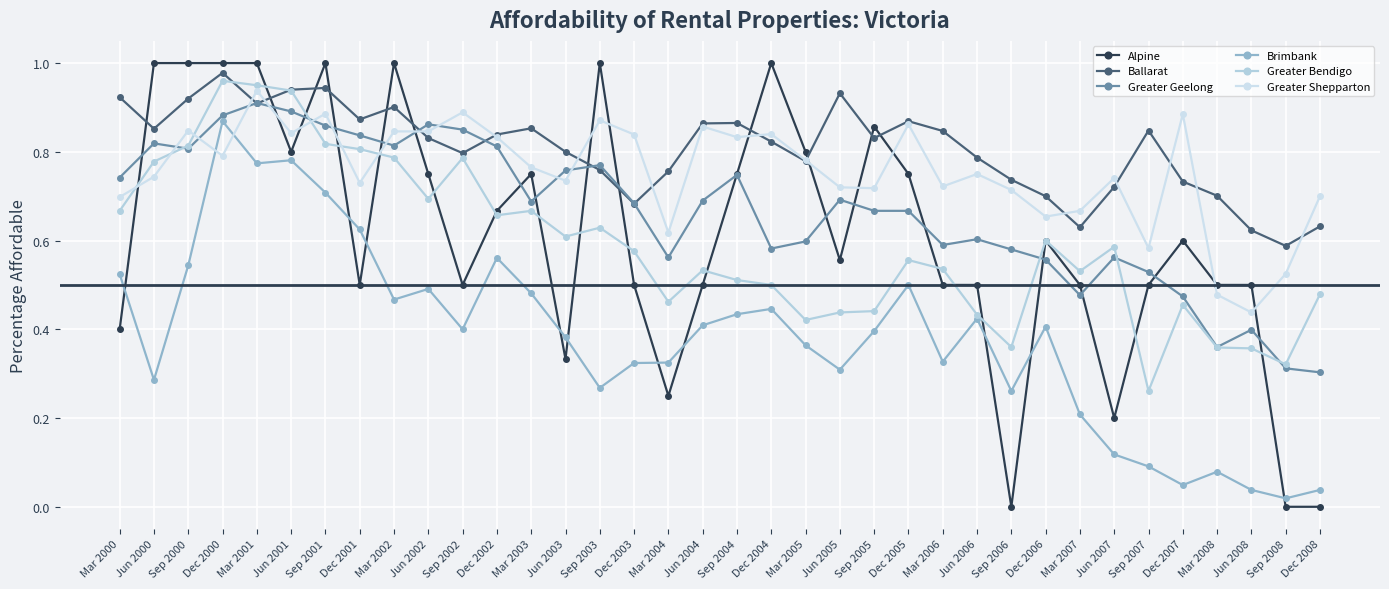

Where is the first local maximum for Greater Geelong?

Jun 2000